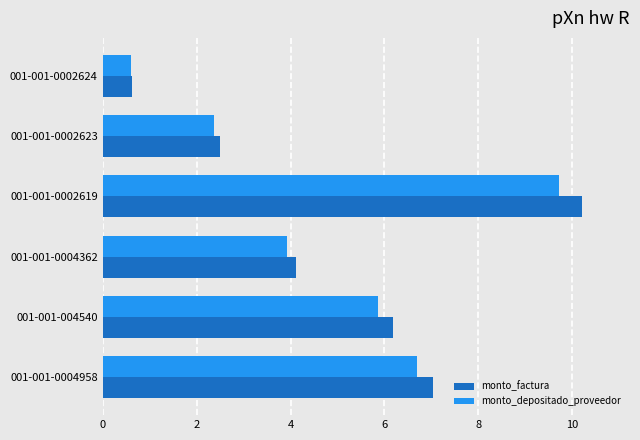

Which series has the widest spread of values?

monto_factura